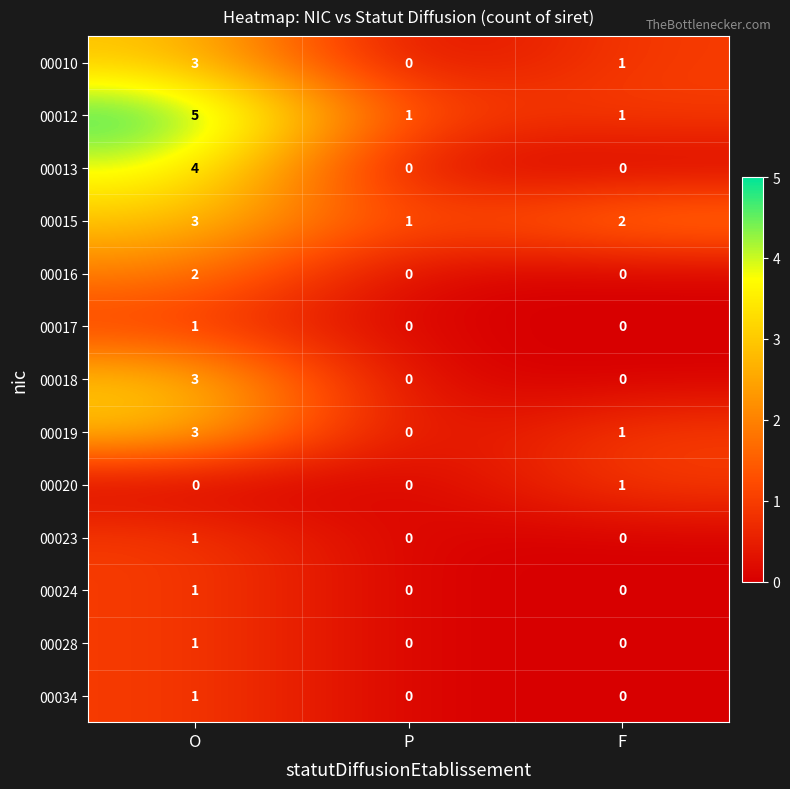

Count the 00010 values in the range 0 to 3.

3